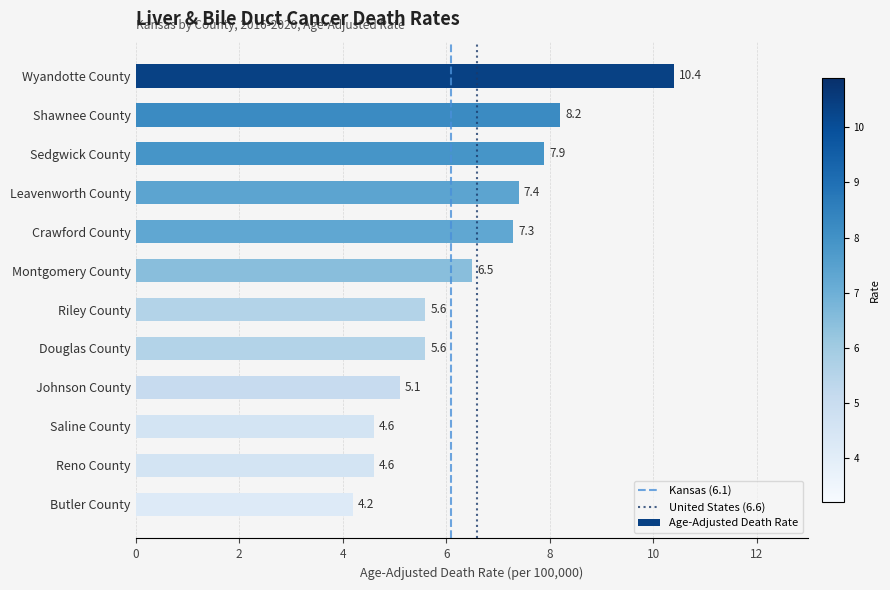

The chart shows a value of 10.4 at Wyandotte County. True or false?

True